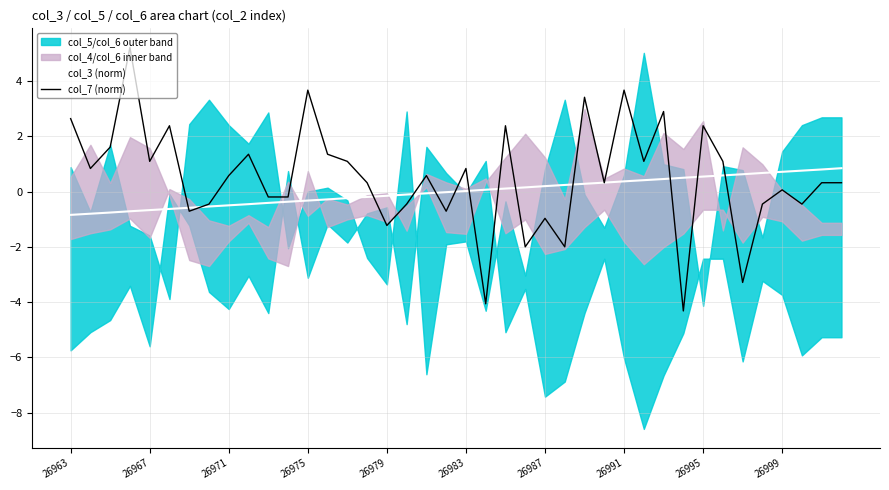

Which series has the largest total across all categories?

col_7 (norm)